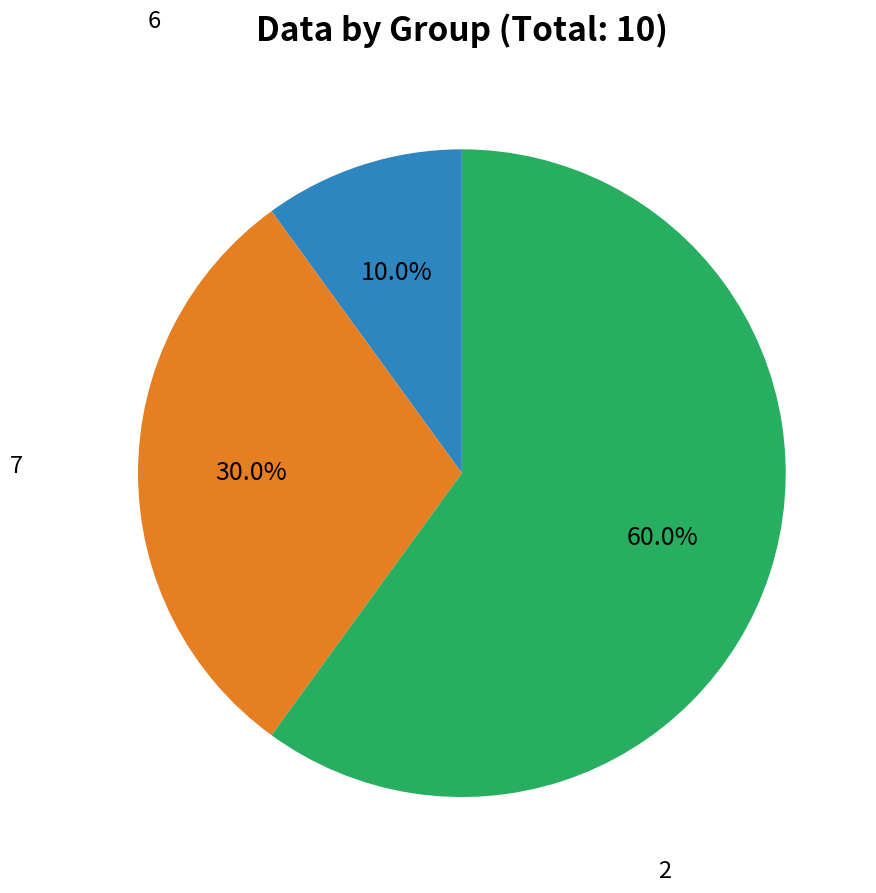

Is there a majority slice in this chart?

Yes